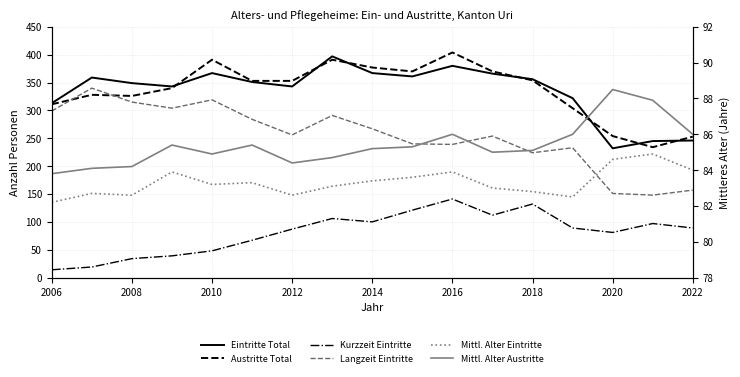

The value of Austritte Total at 2012 is 134.9. True or false?

False